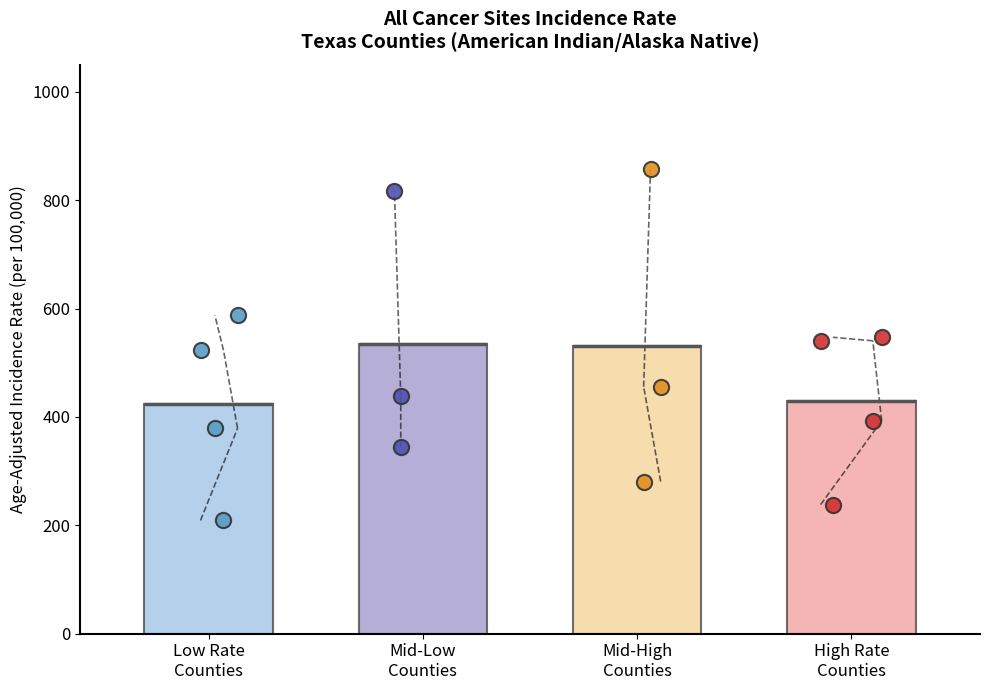

Which has a higher value, Polk or Grayson?

Polk